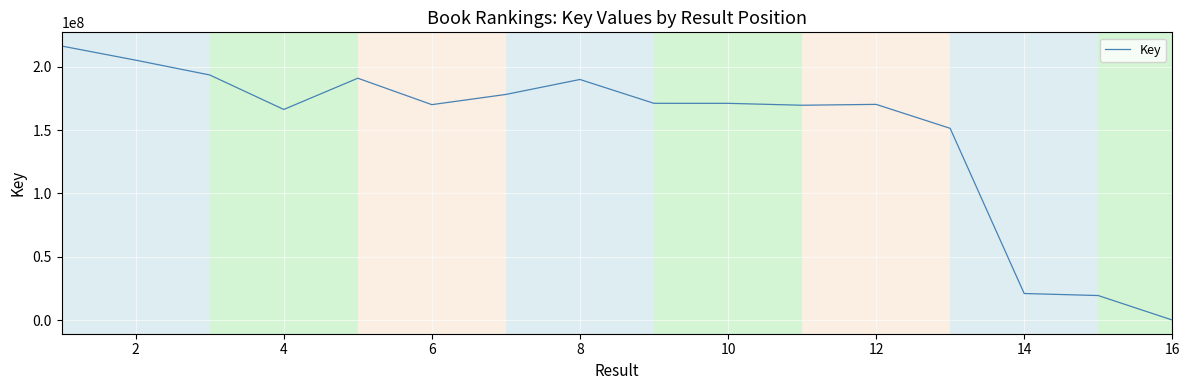

Does the chart have visible grid lines?

Yes